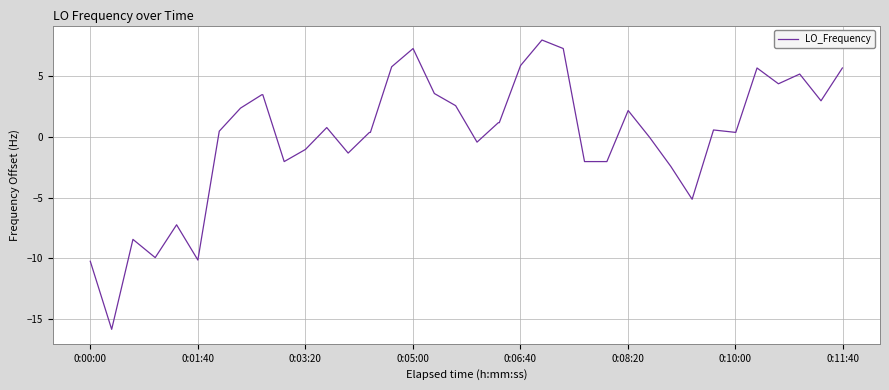

What is the difference between the maximum and minimum values?

23.8